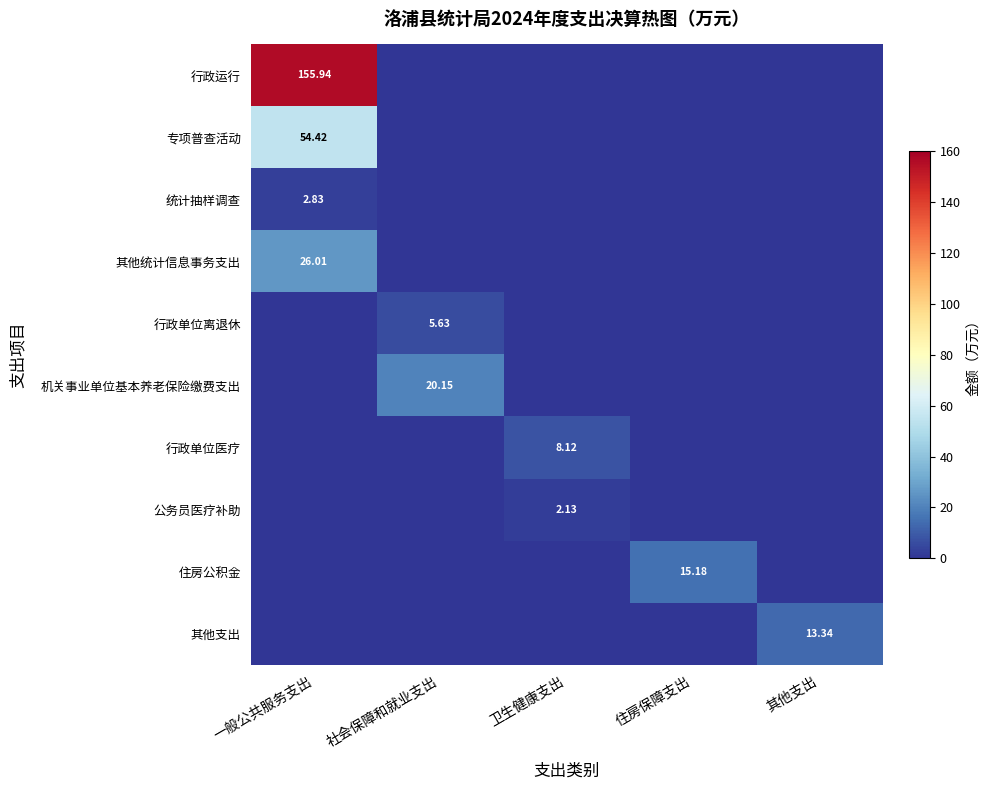

What is the sum of all 其他统计信息事务支出 values?

26.0